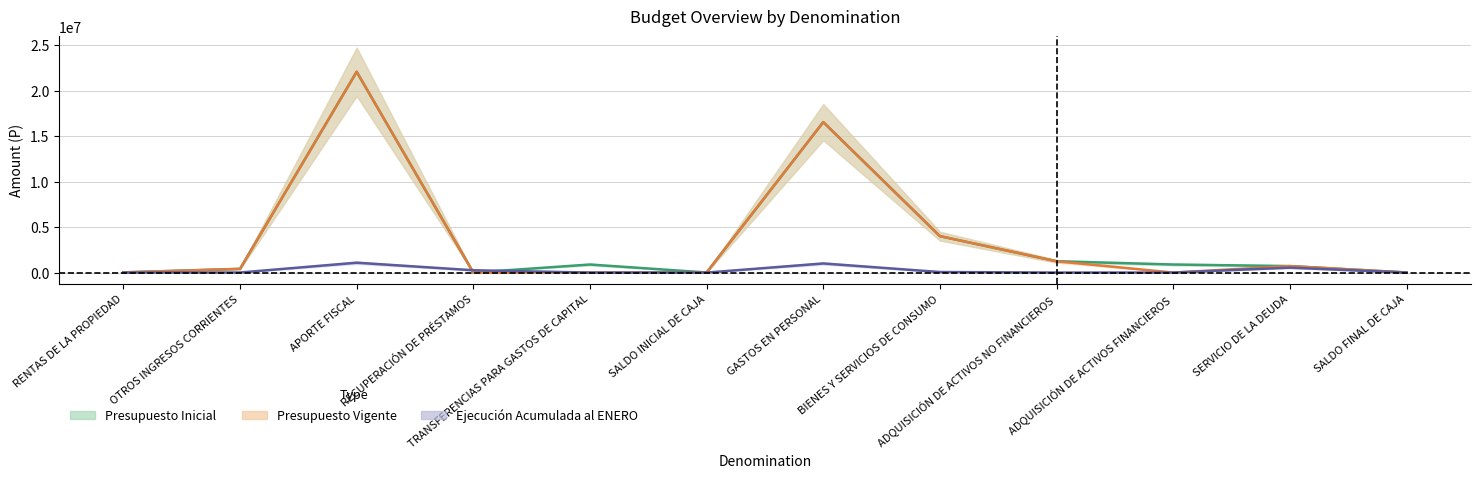

How many values in the Ejecución Acumulada al ENERO series are below 7636?

6